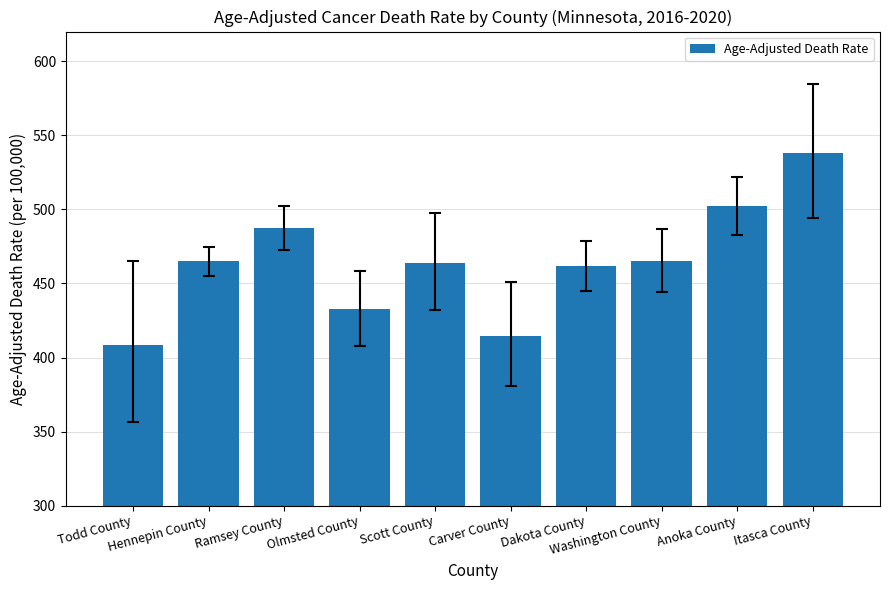

What is the maximum value shown in the chart?

537.8